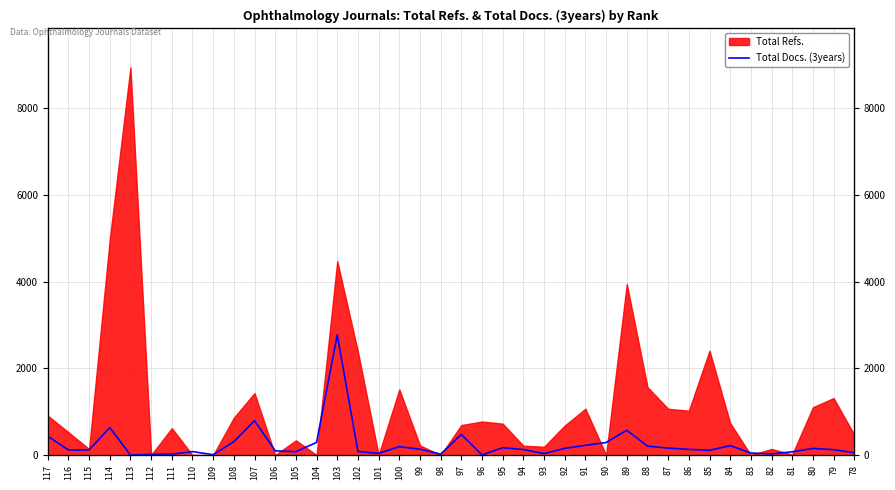

How many data points are less than 126?

20